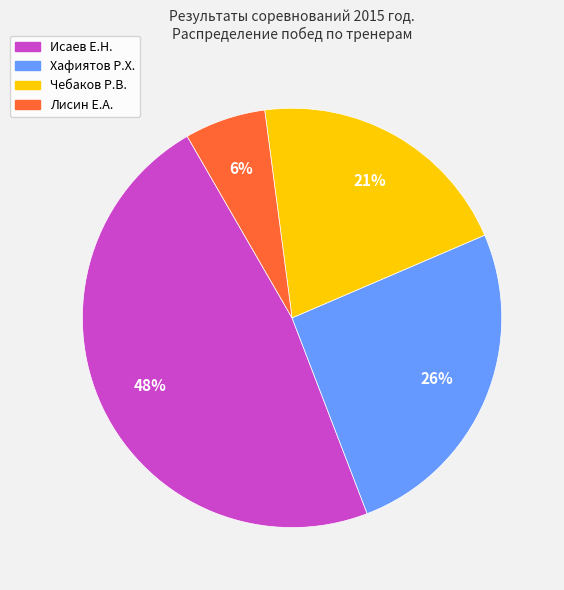

To the nearest percent, what is the average slice percentage?

25%